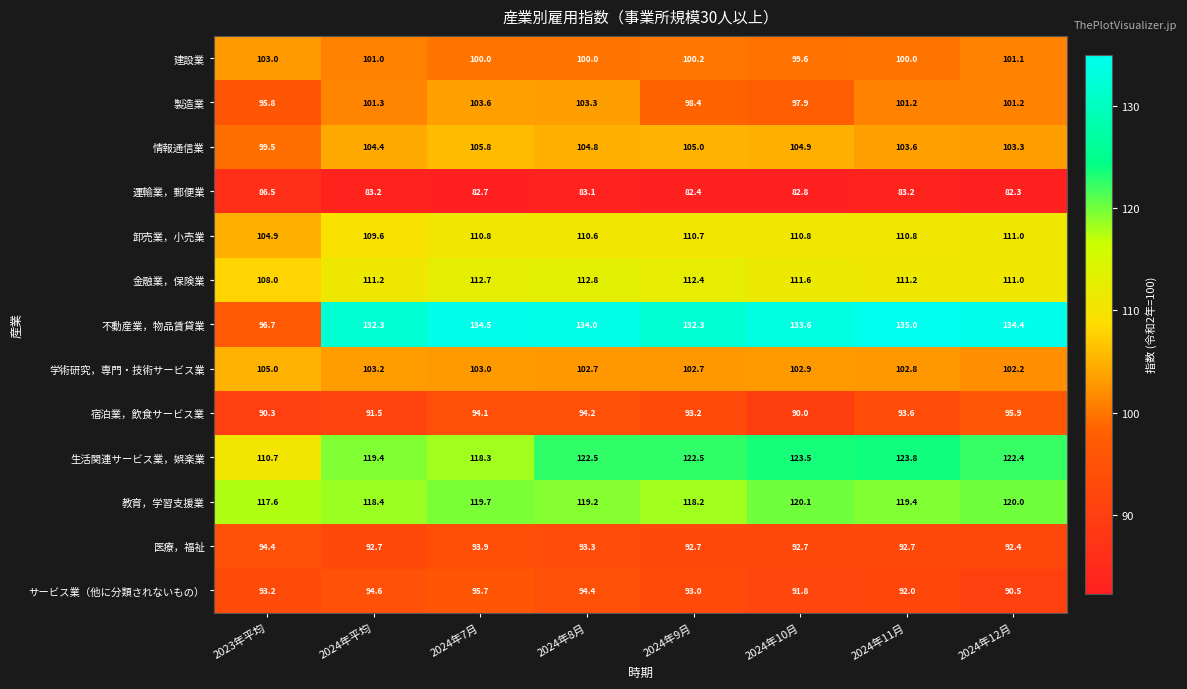

At 2024年11月, list the series in order from smallest to largest.

運輸業，郵便業, サービス業（他に分類されないもの）, 医療，福祉, 宿泊業，飲食サービス業, 建設業, 製造業, 学術研究，専門・技術サービス業, 情報通信業, 卸売業，小売業, 金融業，保険業, 教育，学習支援業, 生活関連サービス業，娯楽業, 不動産業，物品賃貸業